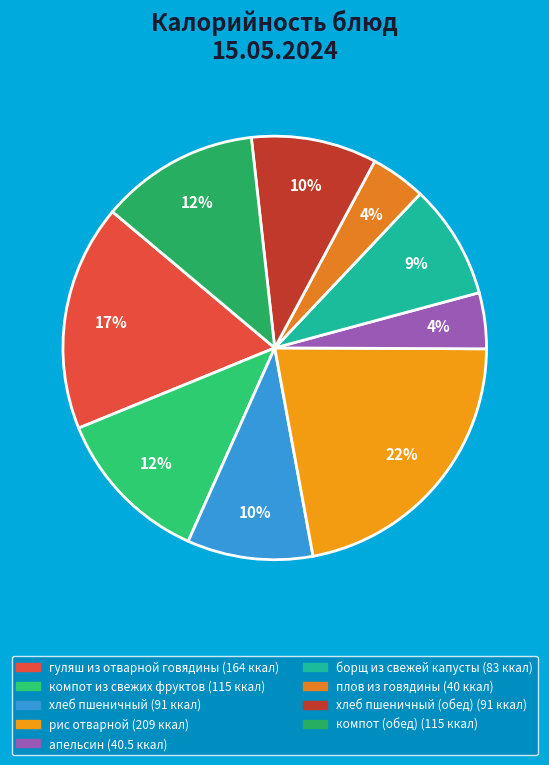

How many slices are in this pie chart?

9